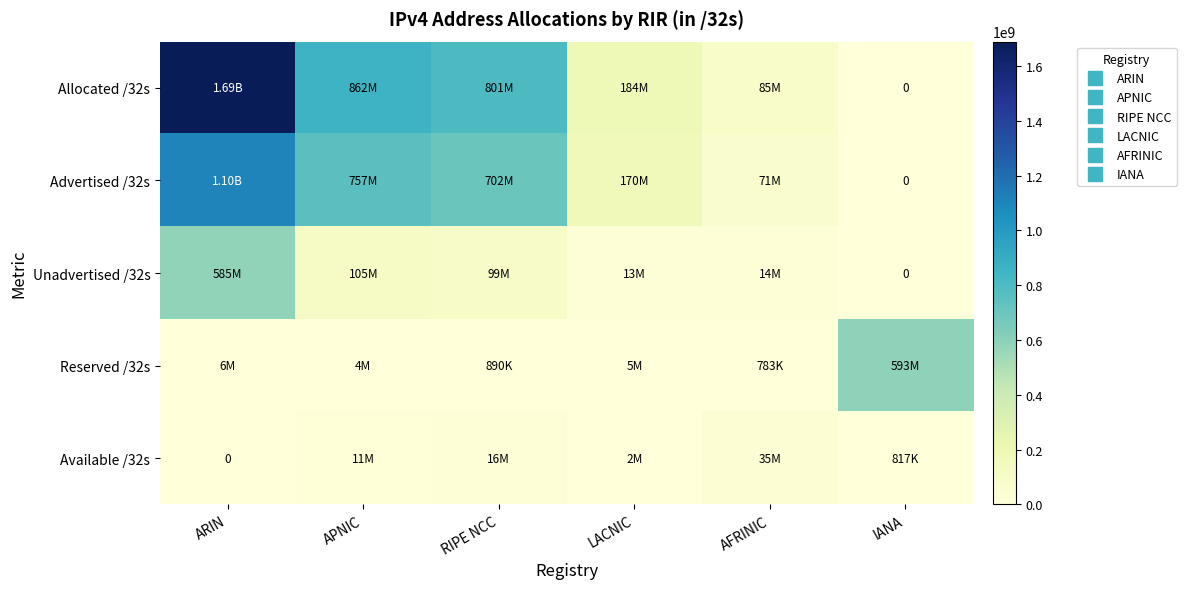

At how many categories does at least one series exceed 1652340047?

1